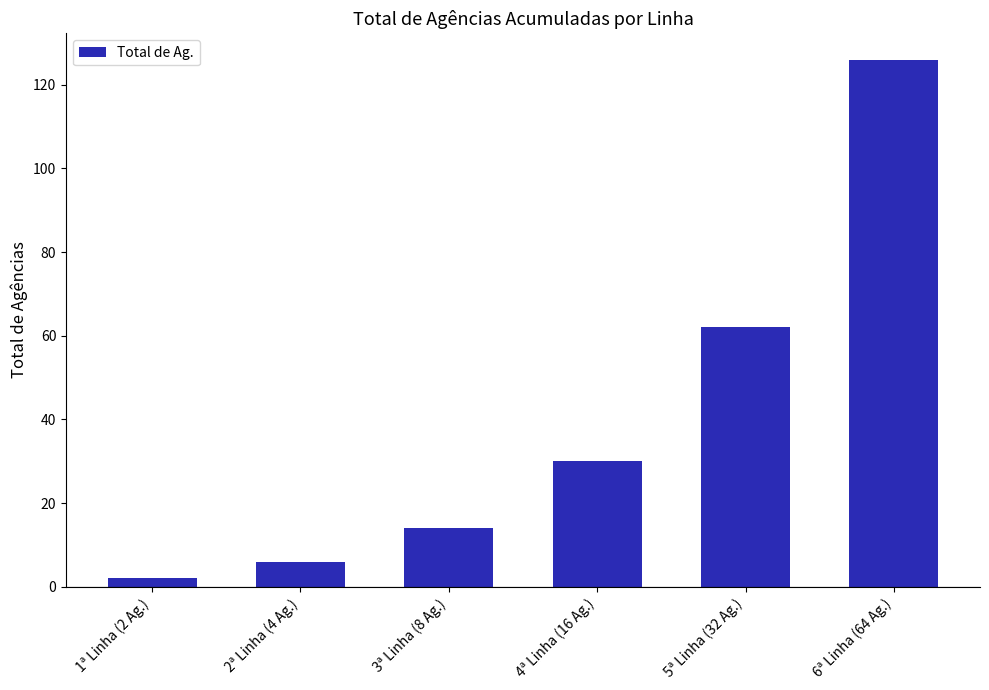

List the labels in order of value, smallest first.

1ª Linha (2 Ag.), 2ª Linha (4 Ag.), 3ª Linha (8 Ag.), 4ª Linha (16 Ag.), 5ª Linha (32 Ag.), 6ª Linha (64 Ag.)